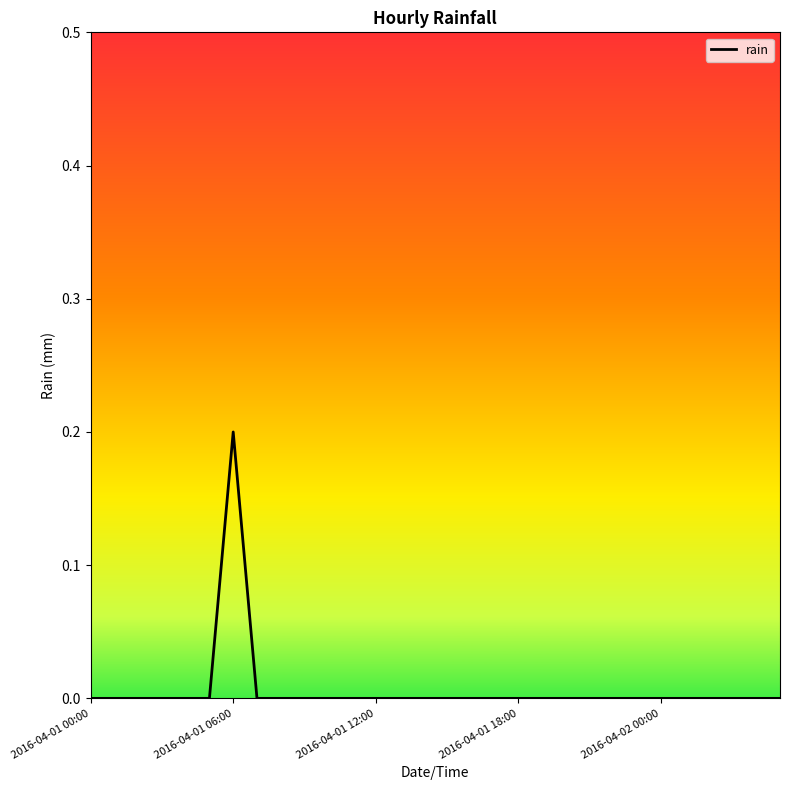

Does the chart display data point markers on the line(s)?

No